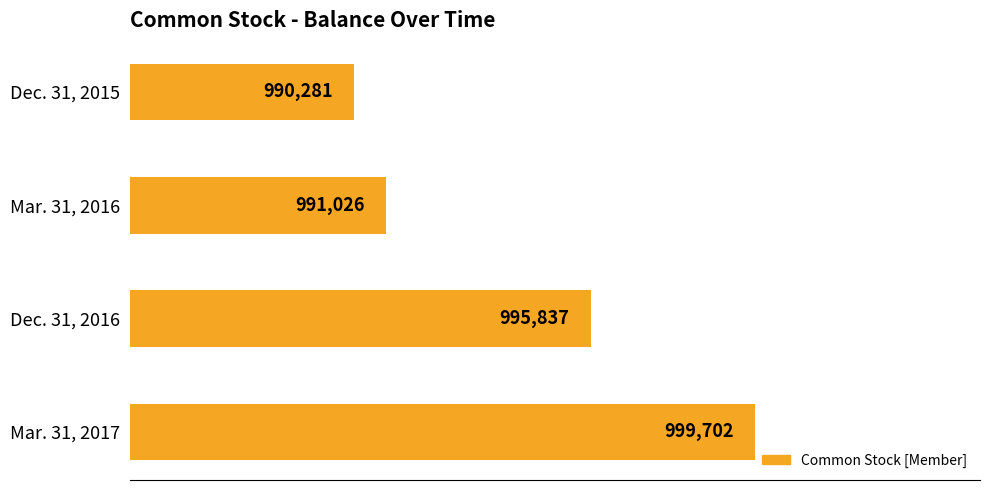

What is the average value?

994212